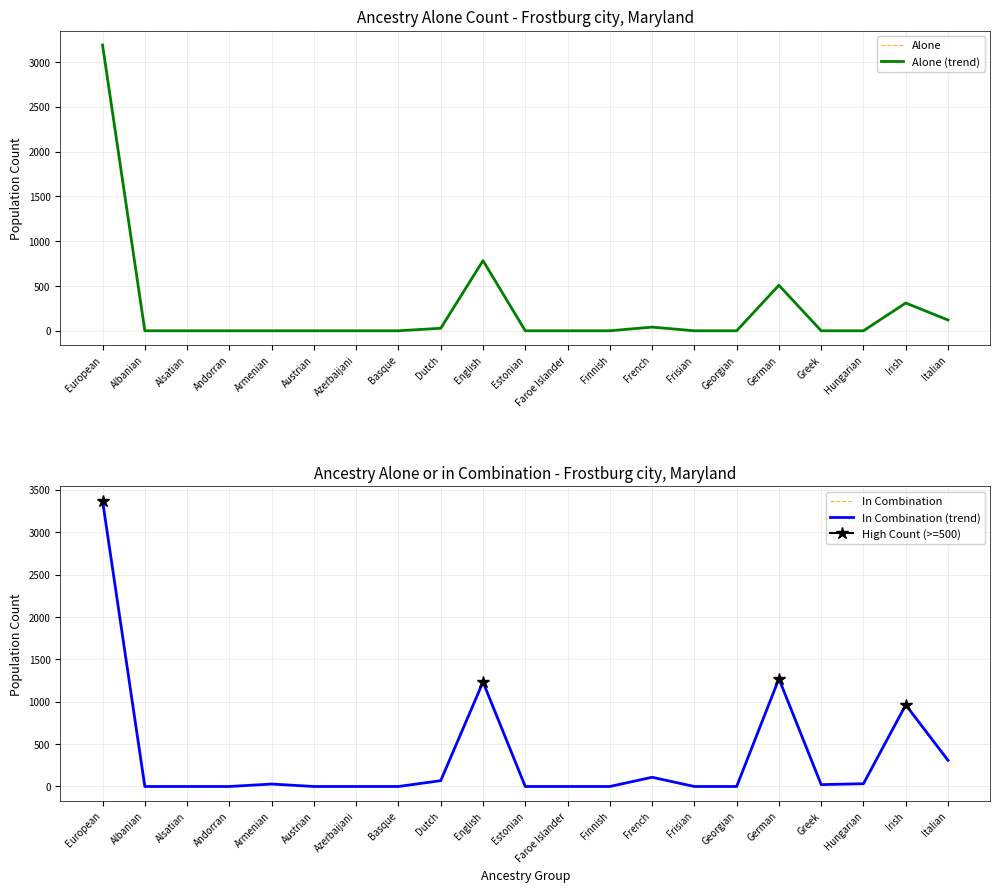

What is the sum of all Alone values?

4979